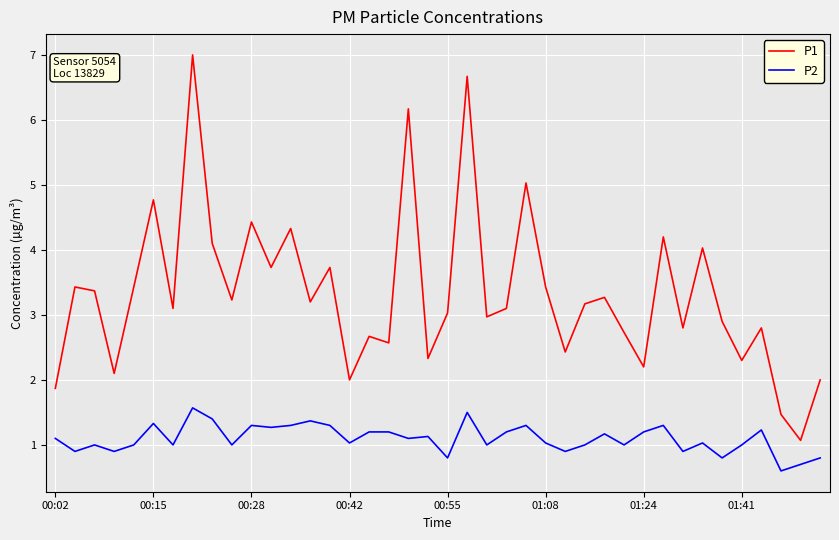

True or false: P2 has more than 1 points higher than both neighbors.

True